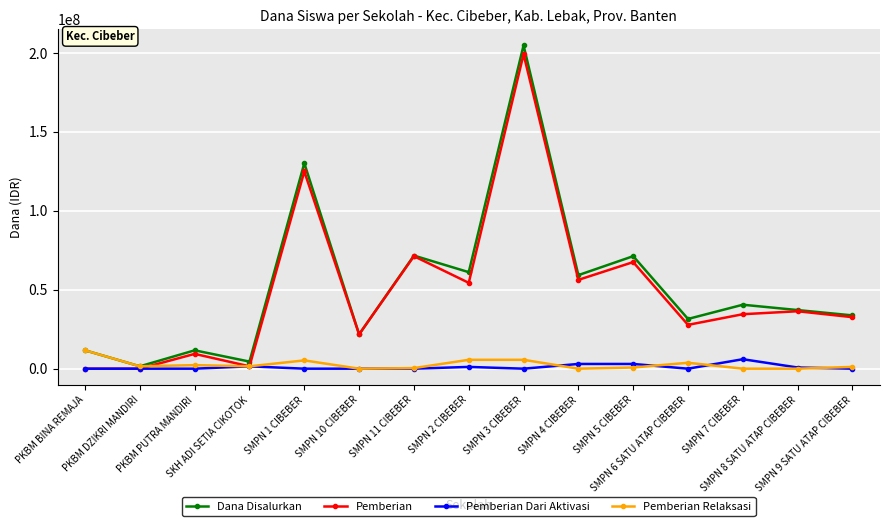

What value does the Pemberian Relaksasi series have at PKBM BINA REMAJA, to the nearest 50?

11625000